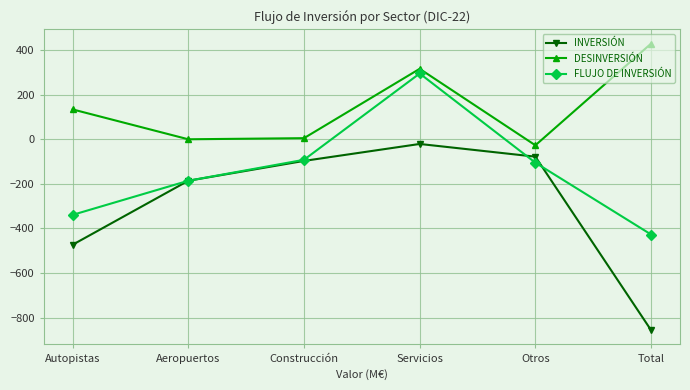

True or false: DESINVERSIÓN and INVERSIÓN cross at least once.

False